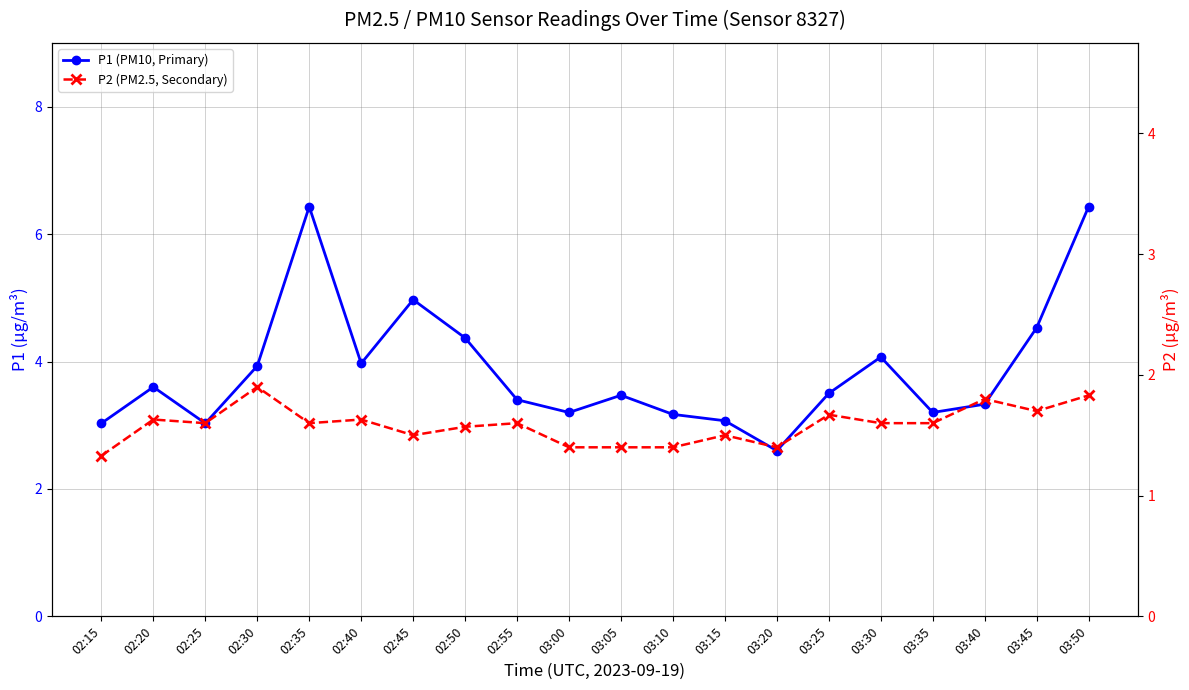

What is the difference between the maximum and minimum values in the P1 (PM10, Primary) series?

3.8